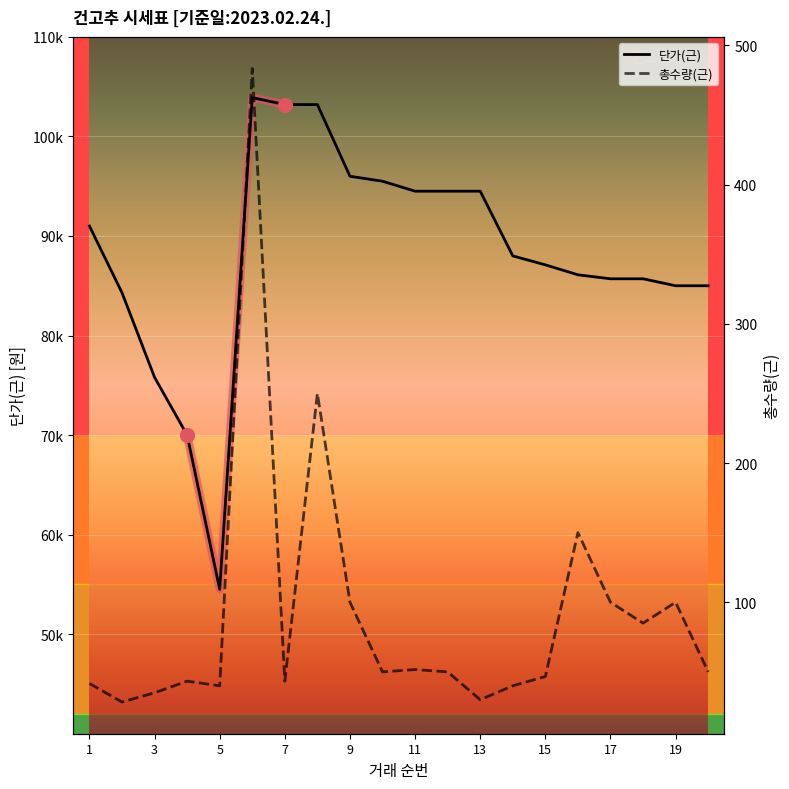

How many lines are shown in the chart?

2